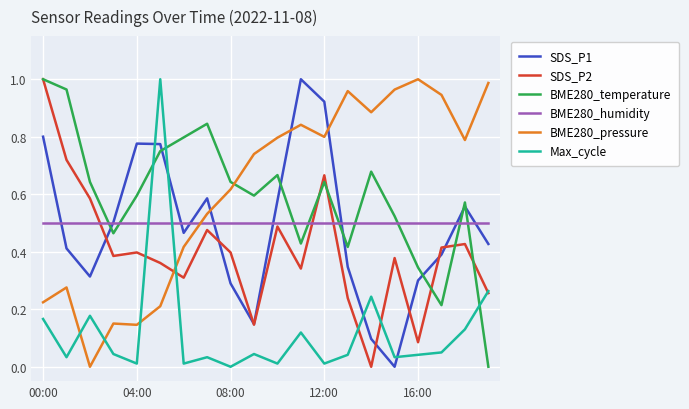

True or false: BME280_temperature and BME280_humidity cross at least once.

True